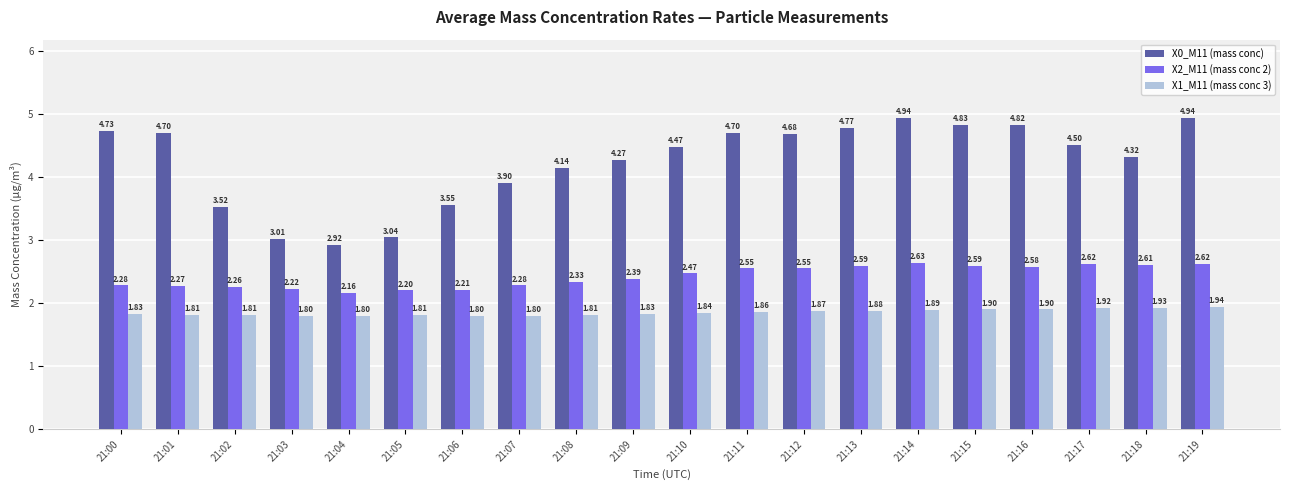

Which series changed the most between 21:03 and 21:07?

X0_M11 (mass conc)